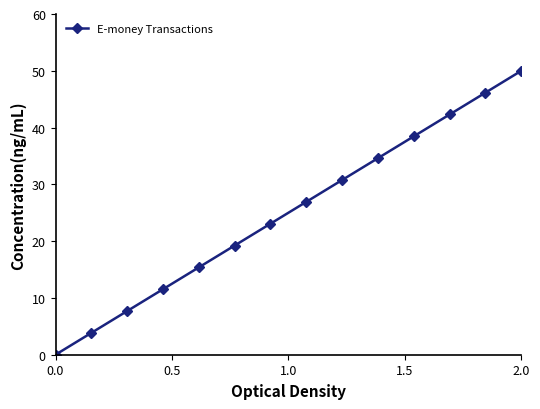

What is the difference between the second highest and second lowest values?

42.3